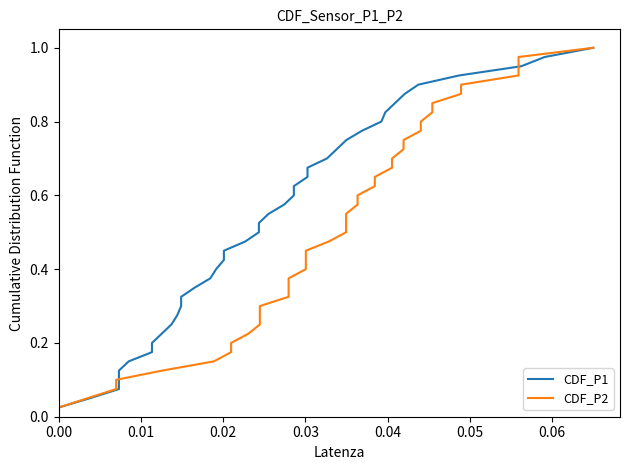

How many lines are shown in the chart?

2